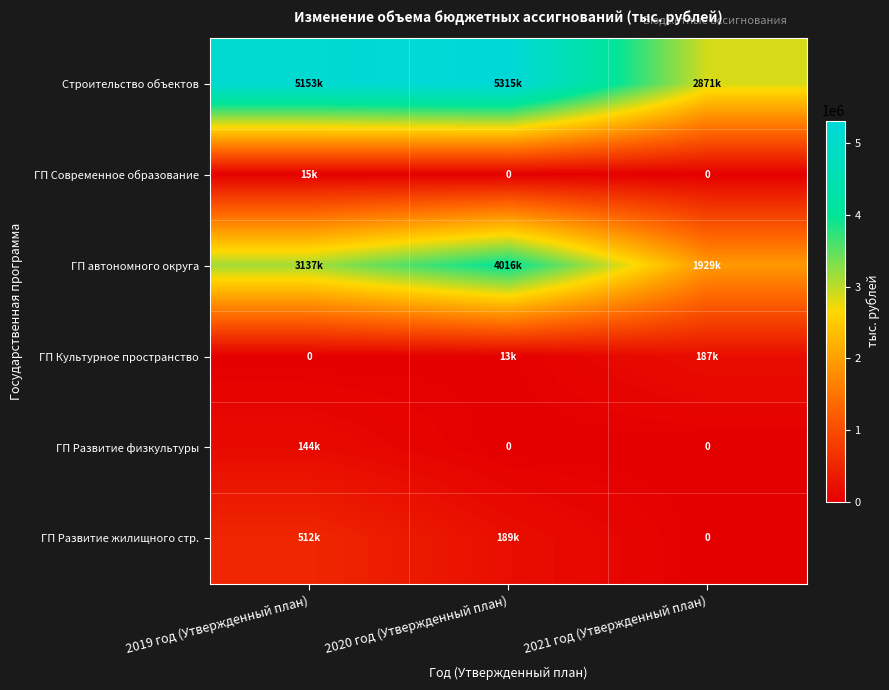

How many series are shown in this chart?

6